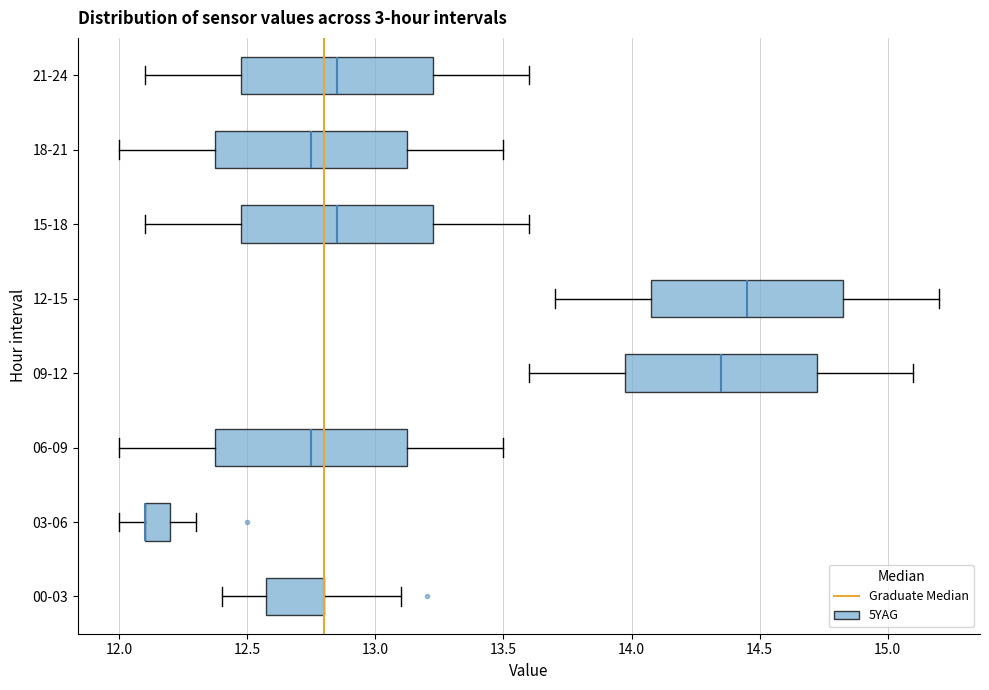

Where is the left edge of the box for 12-15 on the x-axis? The values are not printed on the chart, so give them approximately, as read against the axis.

14.10